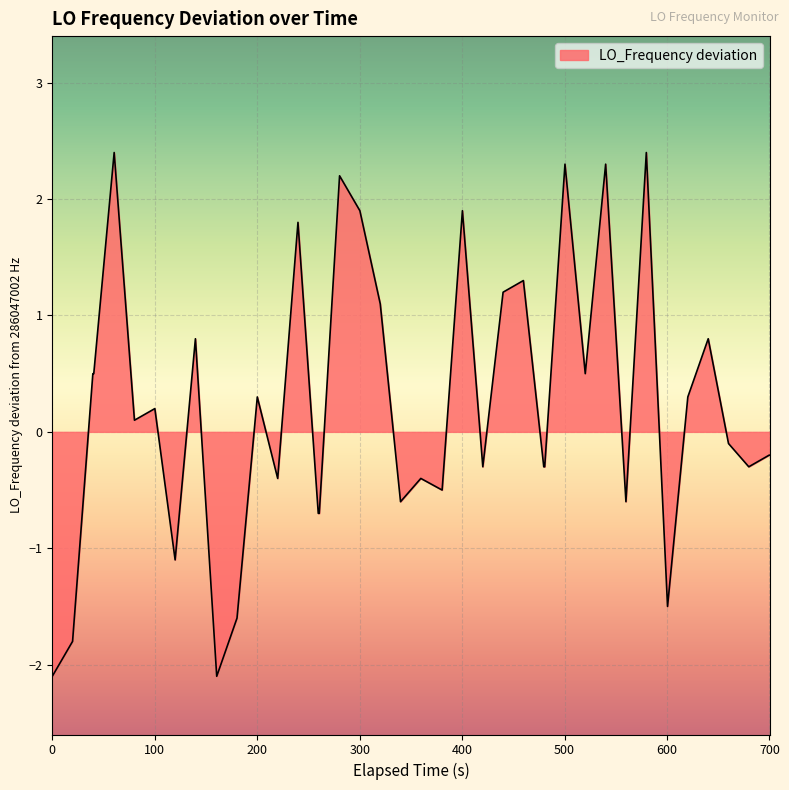

What is the difference between the maximum and minimum values?

4.5